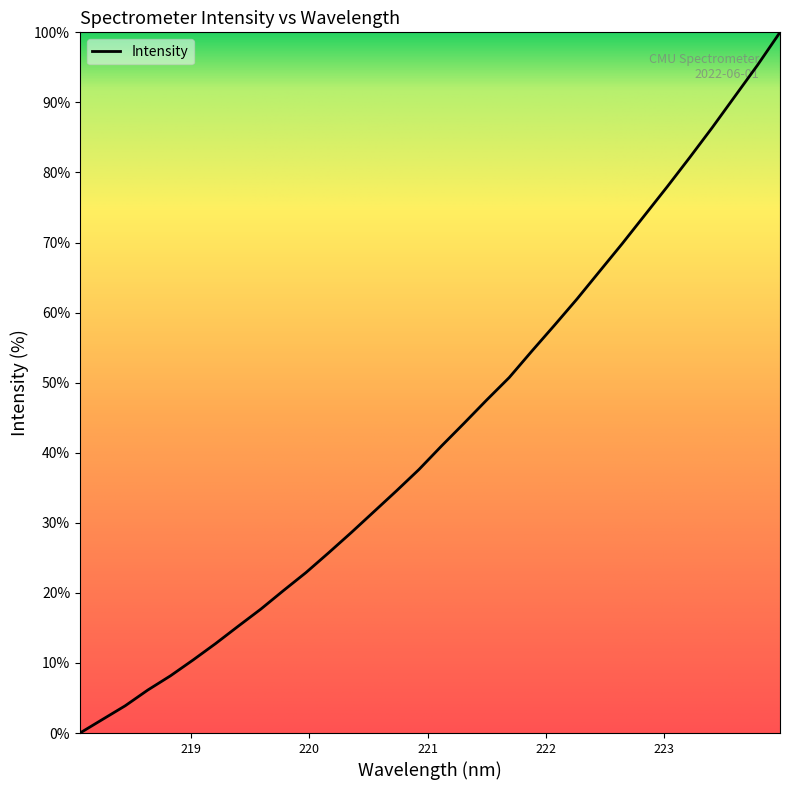

What is the maximum value shown in the chart?

100.0